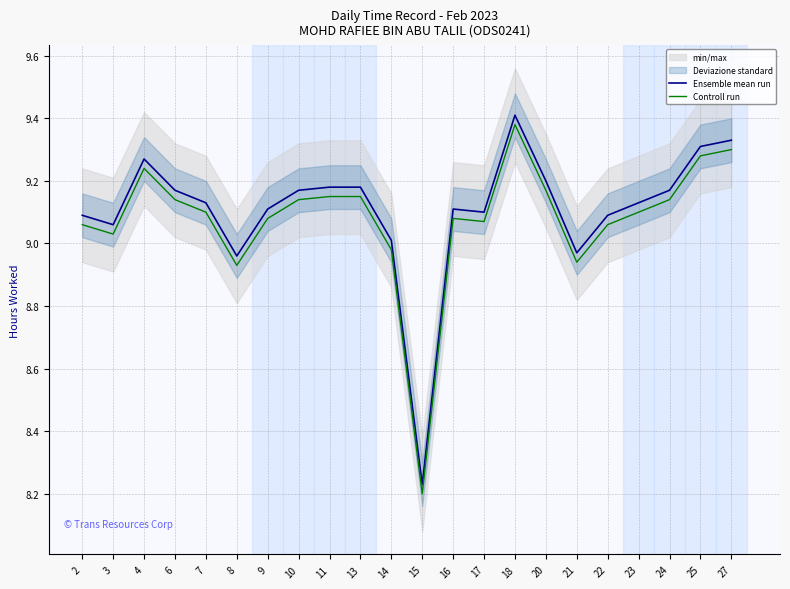

What is the greatest value displayed?

9.4